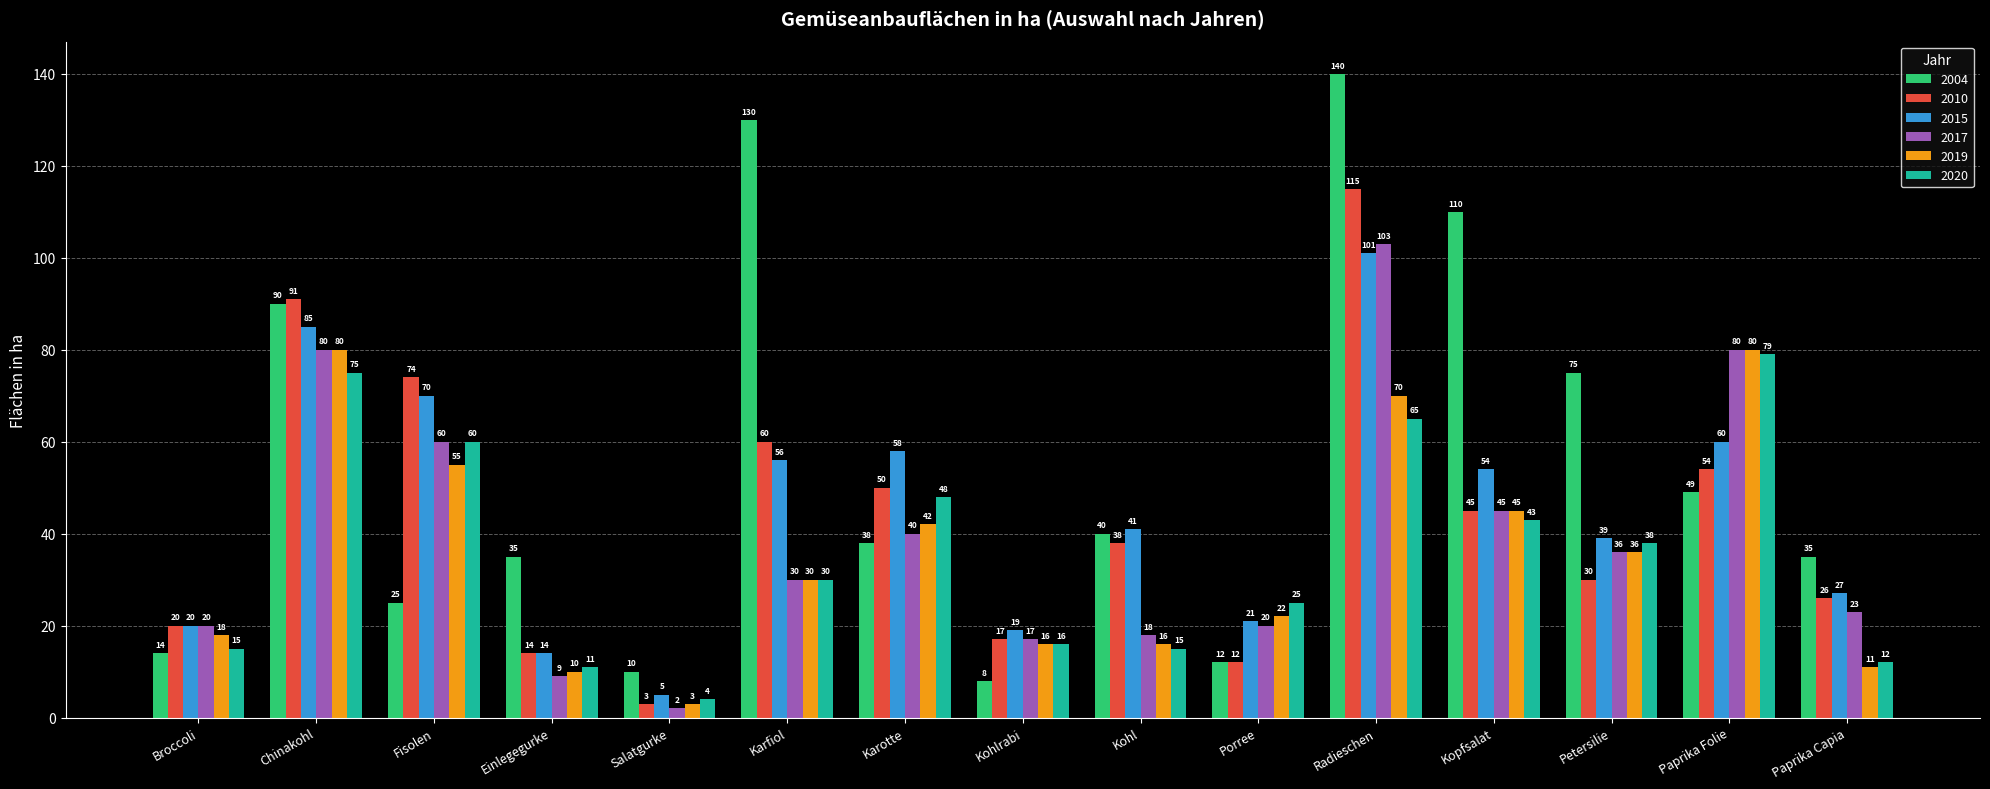

Which series changed the most between Chinakohl and Salatgurke?

2010